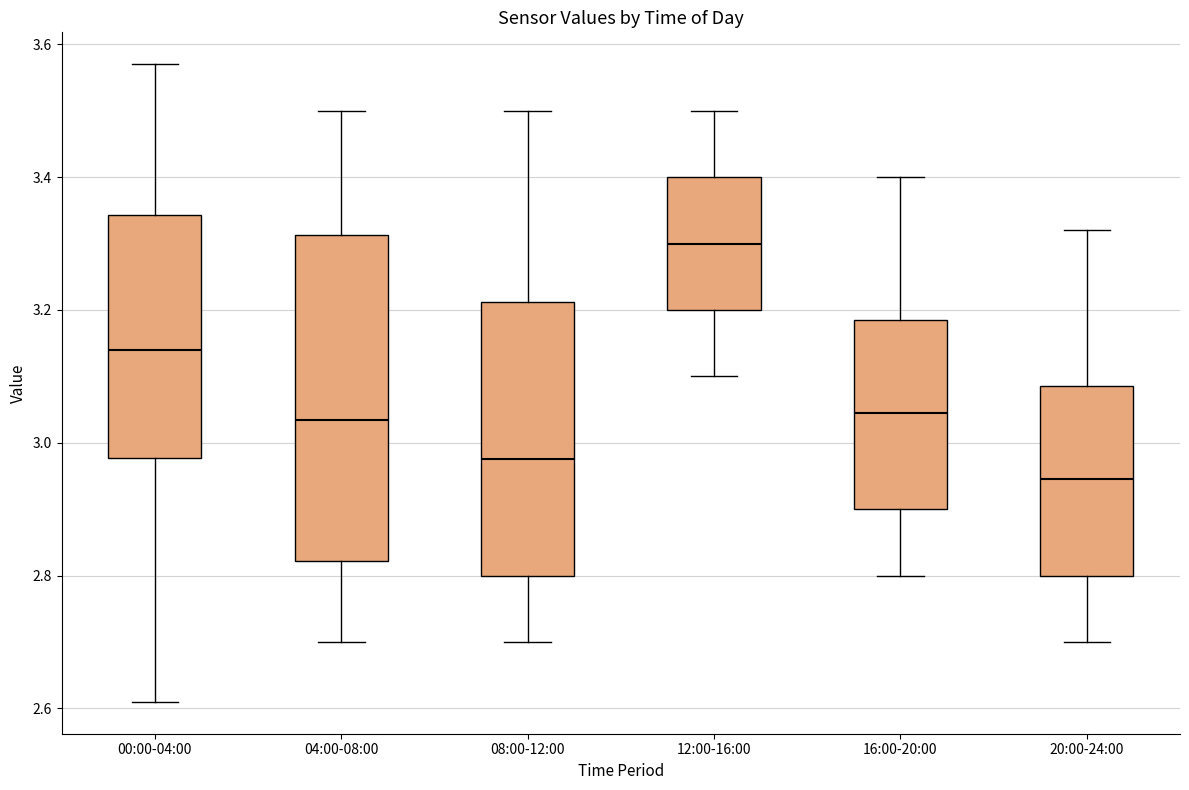

Where does the median line of the box for 04:00-08:00 sit on the y-axis? The values are not printed on the chart, so give them approximately, as read against the axis.

3.04